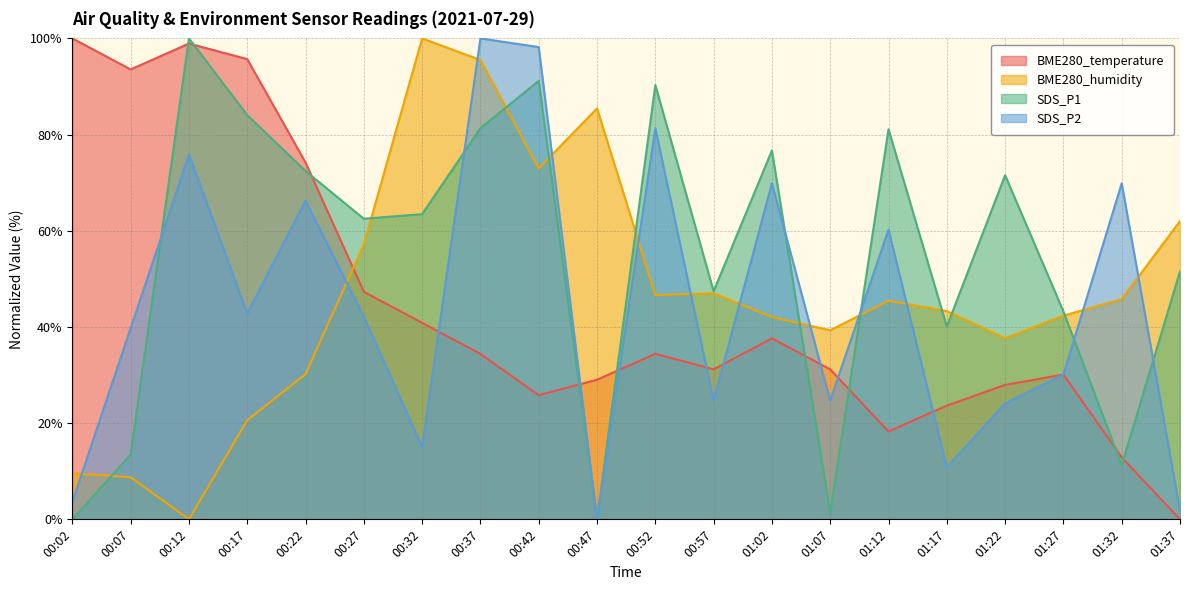

List the labels in order of BME280_humidity value, smallest first.

00:12, 00:07, 00:02, 00:17, 00:22, 01:22, 01:07, 01:02, 01:27, 01:17, 01:12, 01:32, 00:52, 00:57, 00:27, 01:37, 00:42, 00:47, 00:37, 00:32